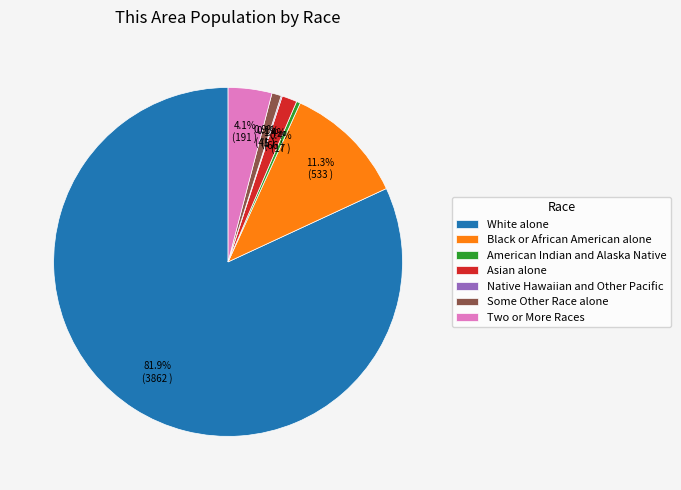

What is the largest slice in the pie chart?

White alone